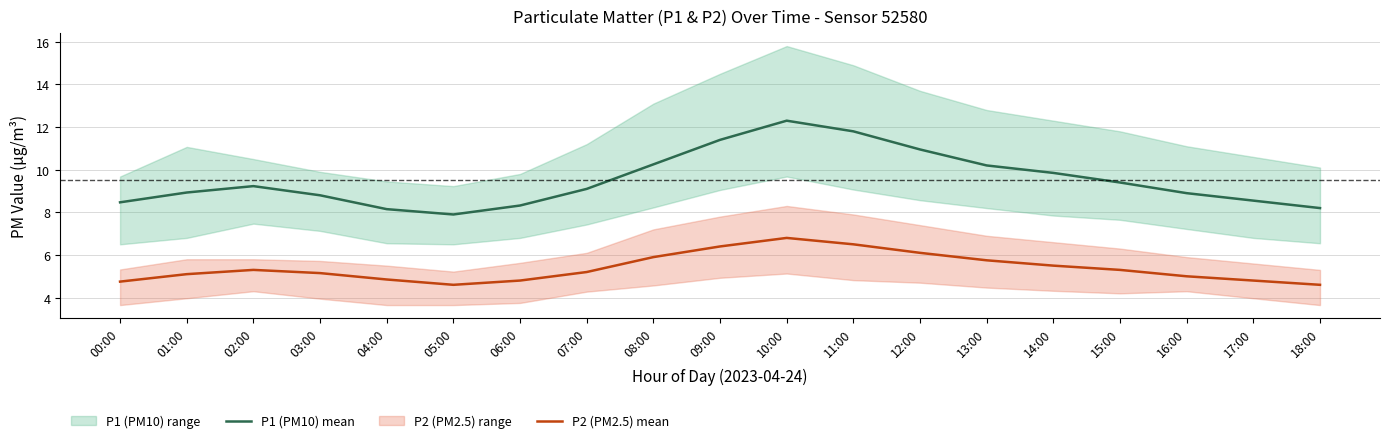

True or false: P1 (PM10) mean and P2 (PM2.5) mean intersect in this chart.

False